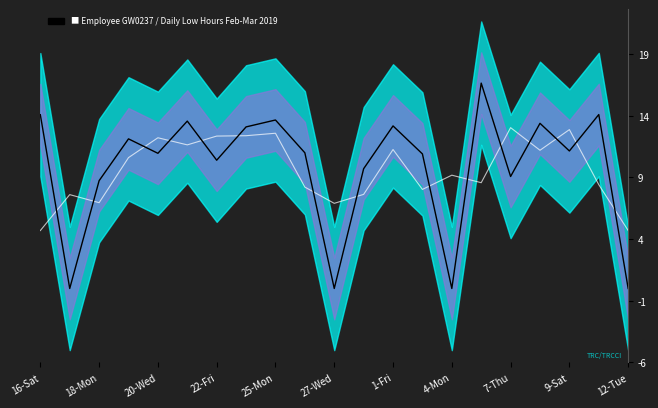

Is it true that Smoothed Mean equals 12.6 at 25-Mon?

True